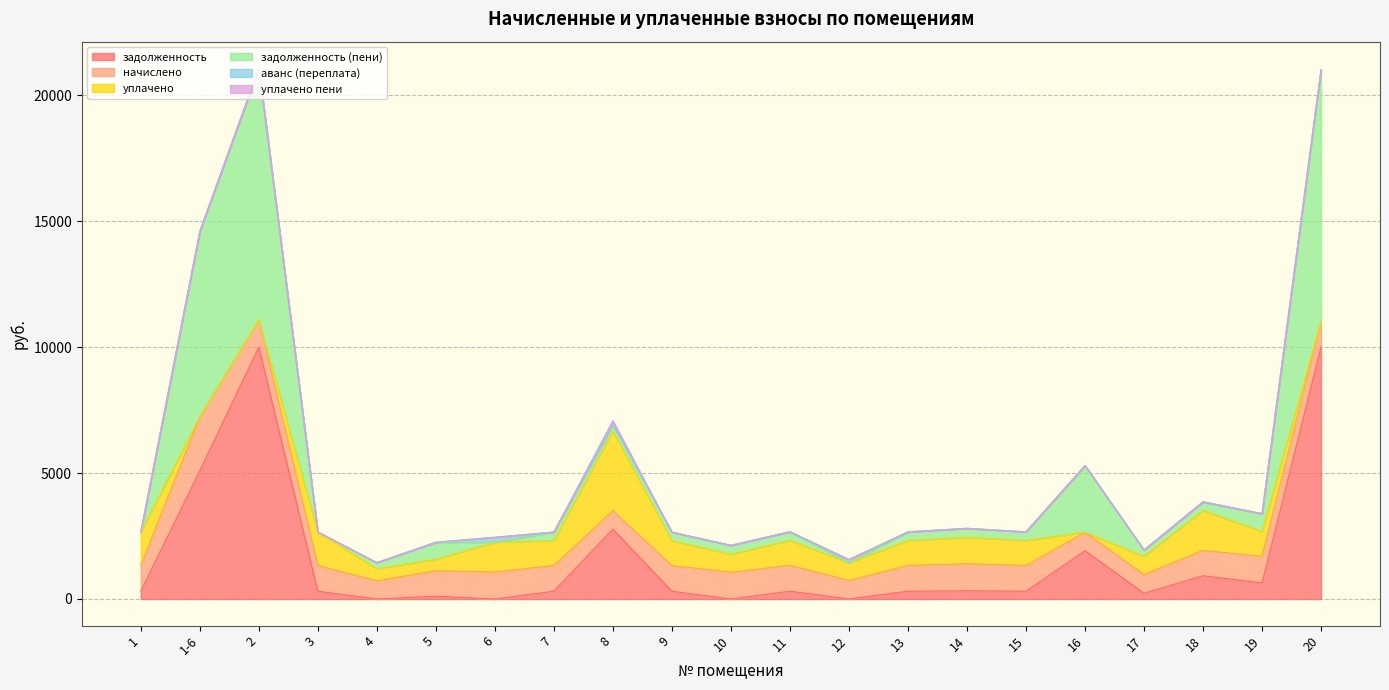

What is the sum of the уплачено values at 6 and 19?

2173.4